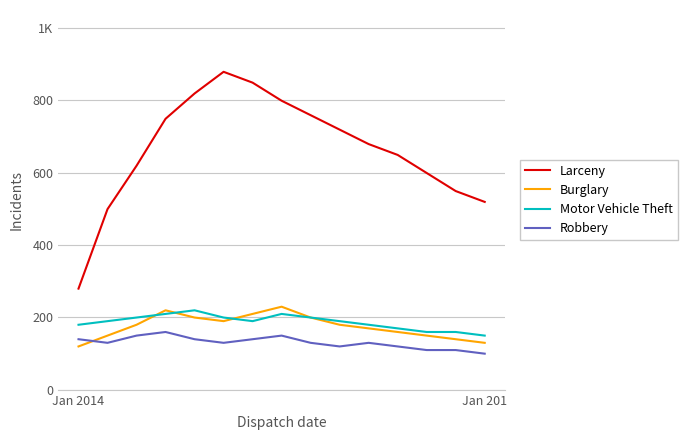

How many intersections are there between Robbery and Burglary?

1